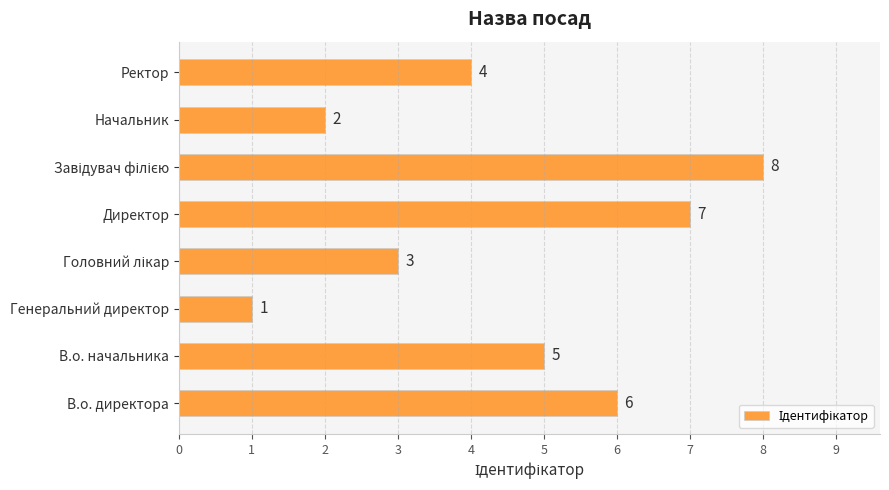

How many distinct data groups are displayed?

1